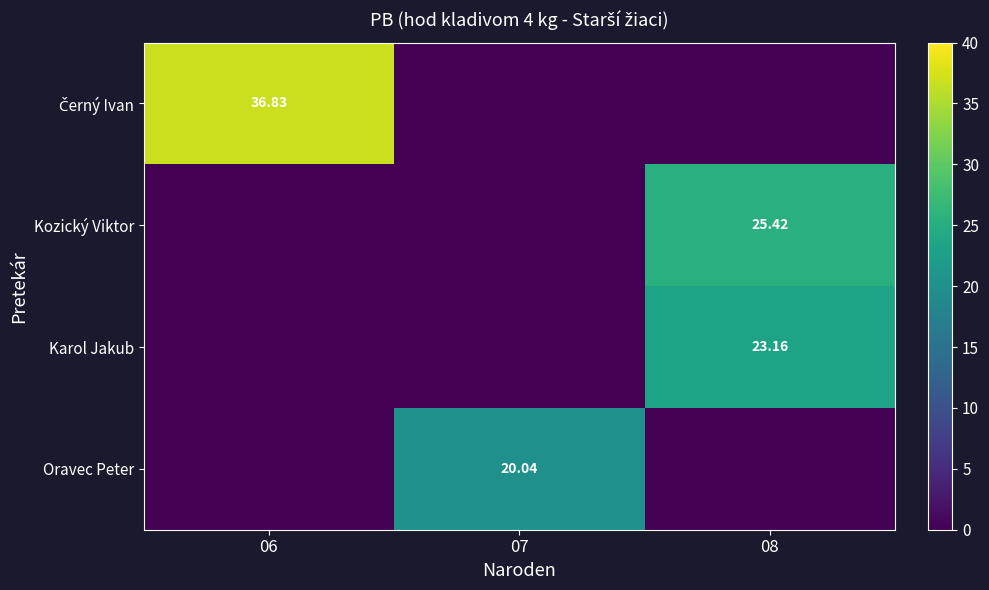

Is the value of Kozický Viktor at 06 greater than the value of Černý Ivan at 08?

No